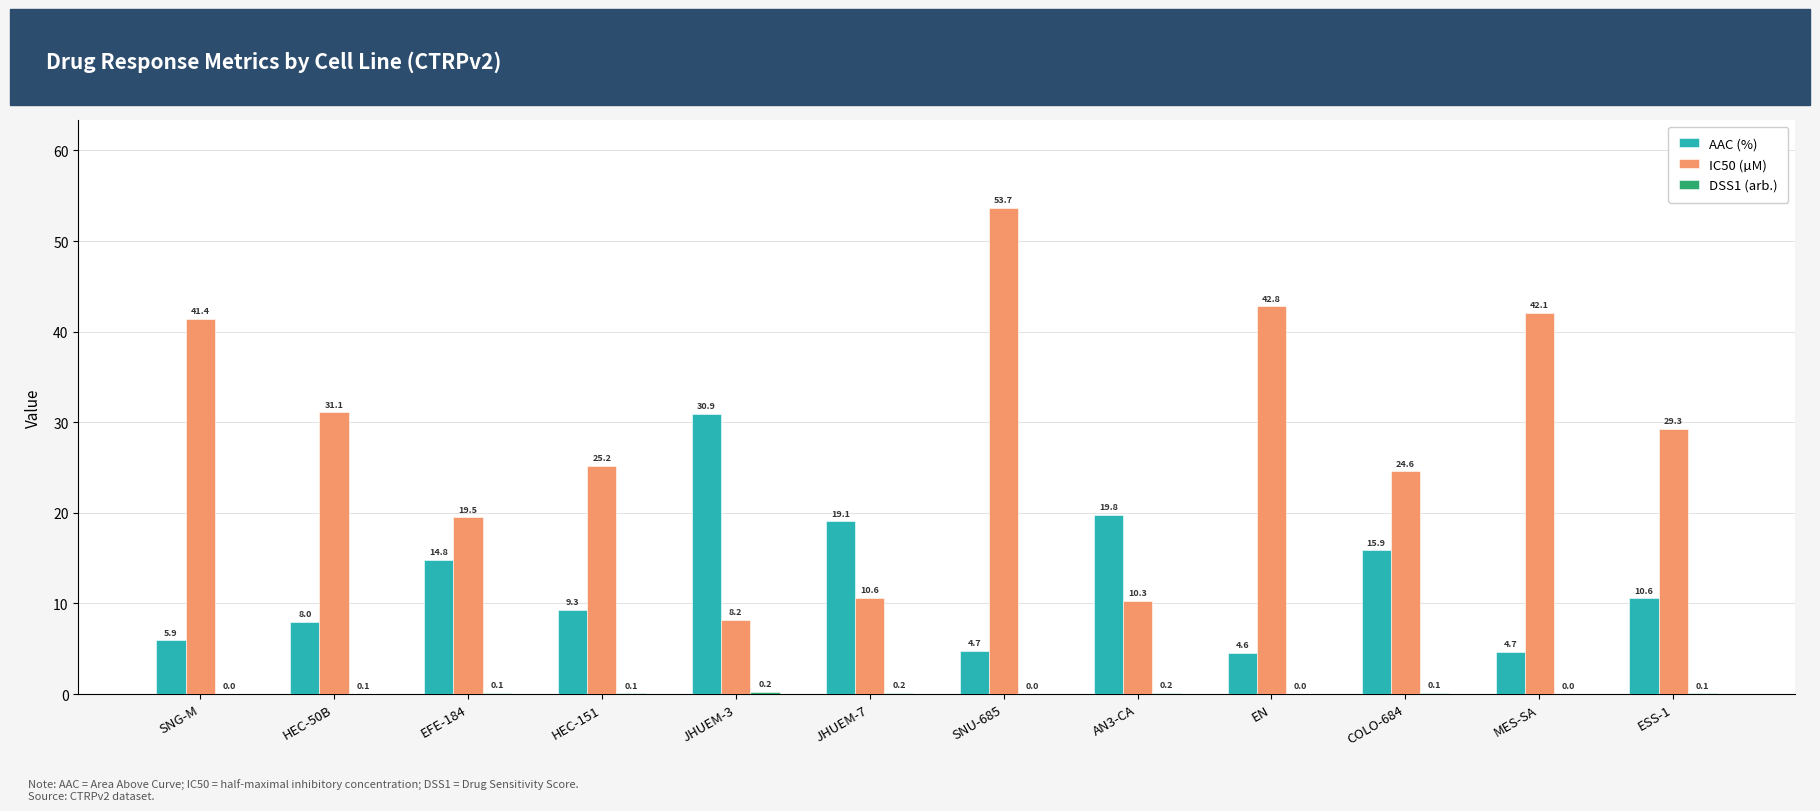

Which series has the widest spread of values?

IC50 (µM)